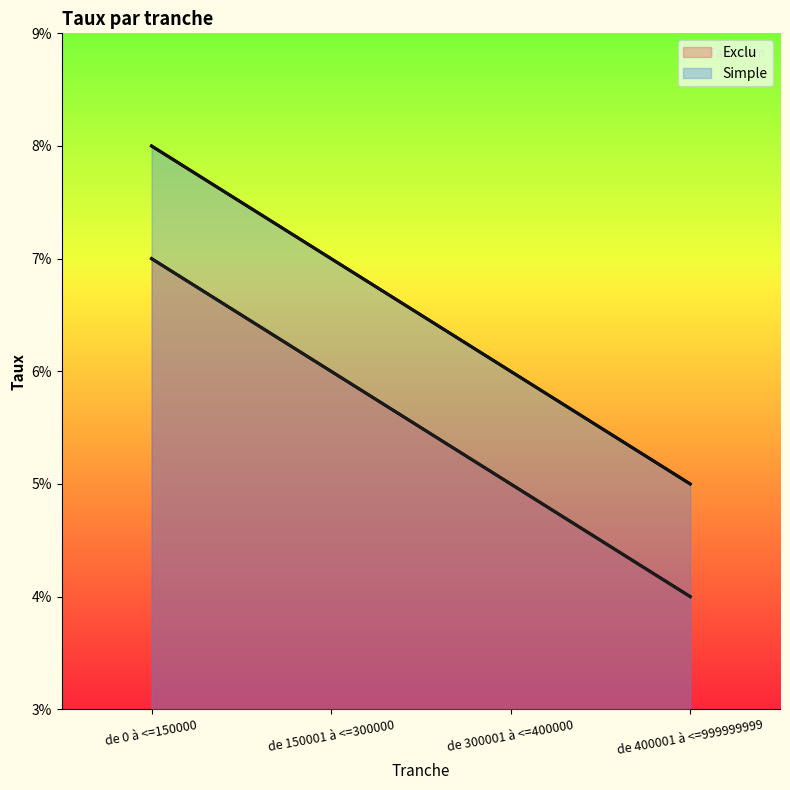

Reading right to left, list all the values displayed in this chart.

Exclu: de 400001 à <=999999999=0.0	de 300001 à <=400000=0.1	de 150001 à <=300000=0.1	de 0 à <=150000=0.1
Simple: de 400001 à <=999999999=0.1	de 300001 à <=400000=0.1	de 150001 à <=300000=0.1	de 0 à <=150000=0.1